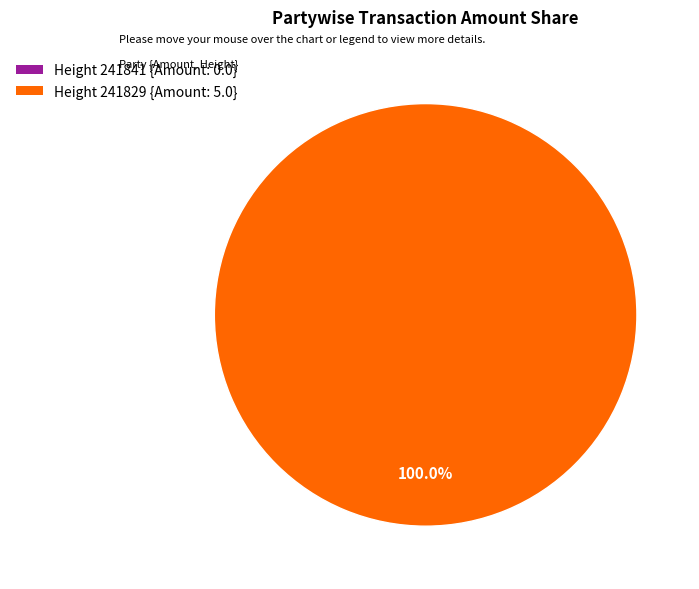

How much of the chart is everything except 241841?

100.0%